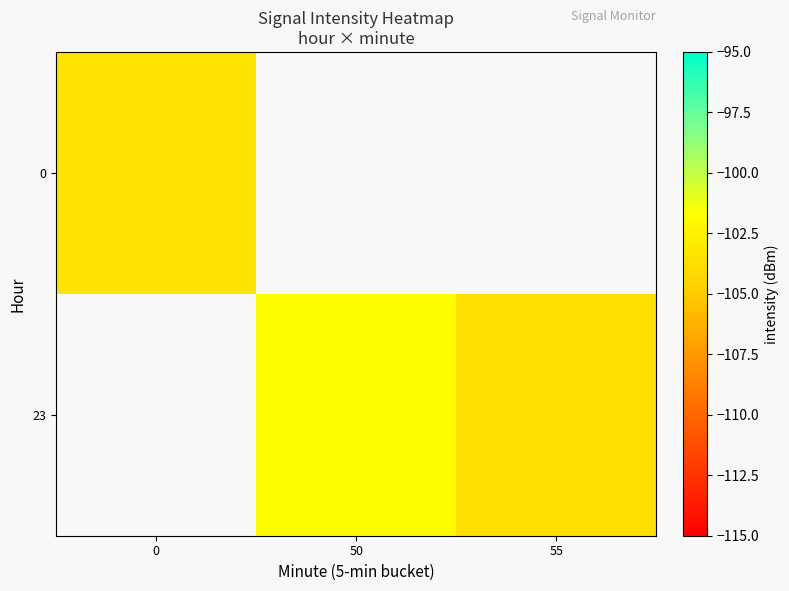

List the labels in order of row_0 value, smallest first.

0, 50, 55